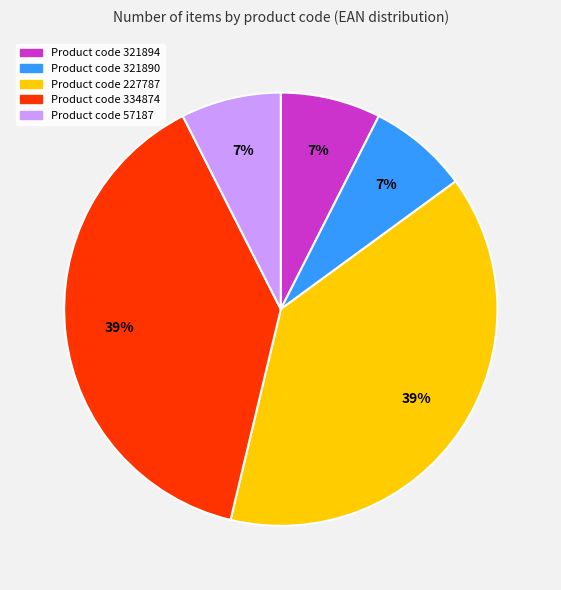

Is there a majority slice in this chart?

No